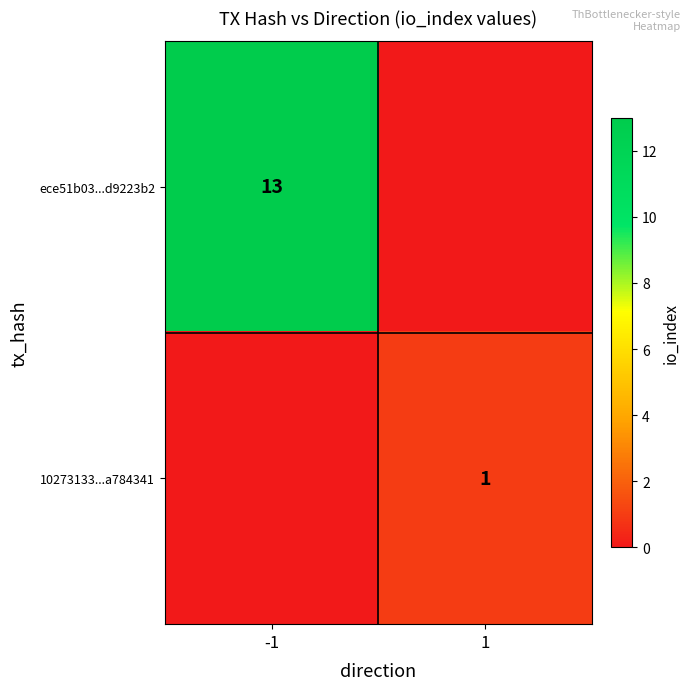

True or false: 10273133...a784341 has a value of 1 at 1.

True